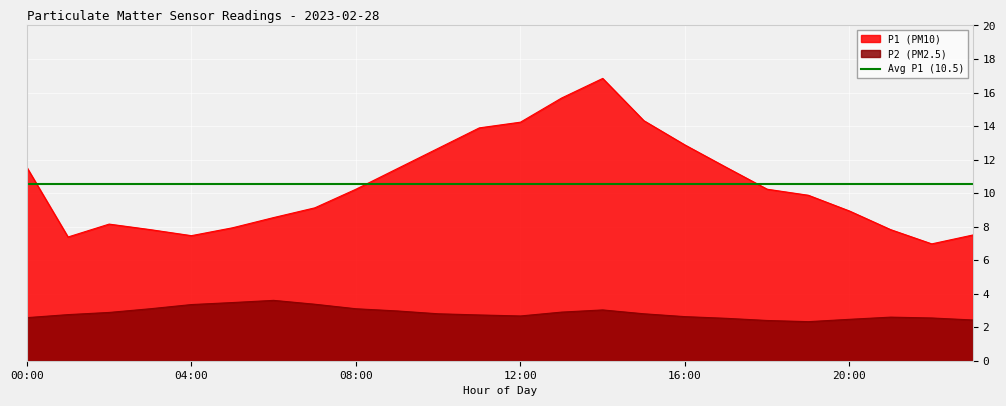

True or false: P1 and P2 intersect in this chart.

False